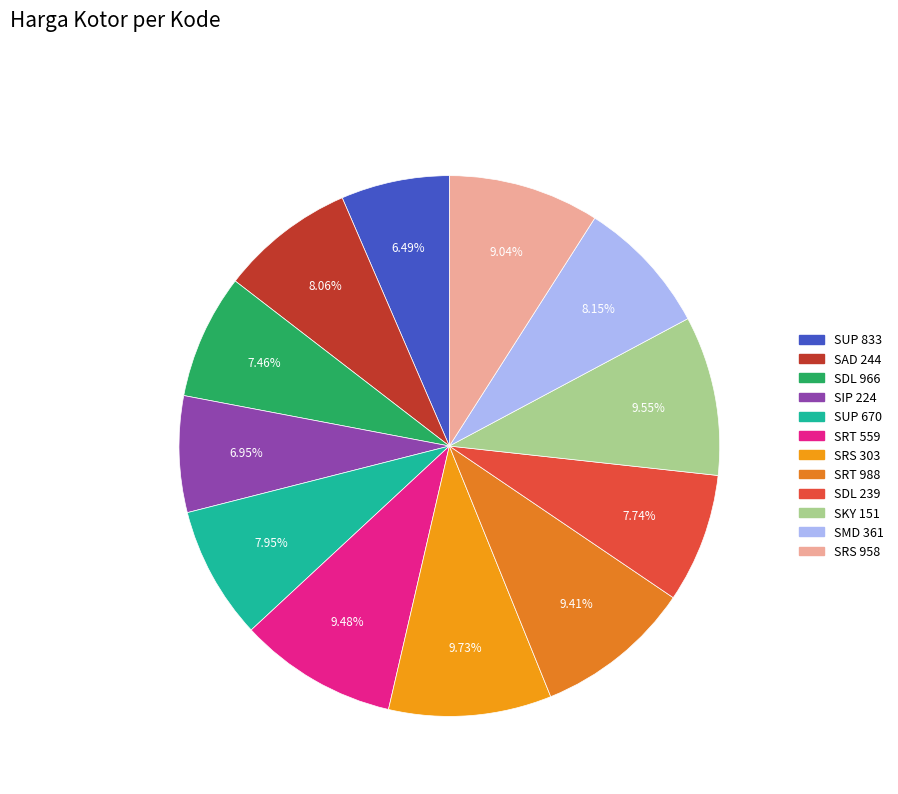

To the nearest percent, what is the average slice percentage?

8%